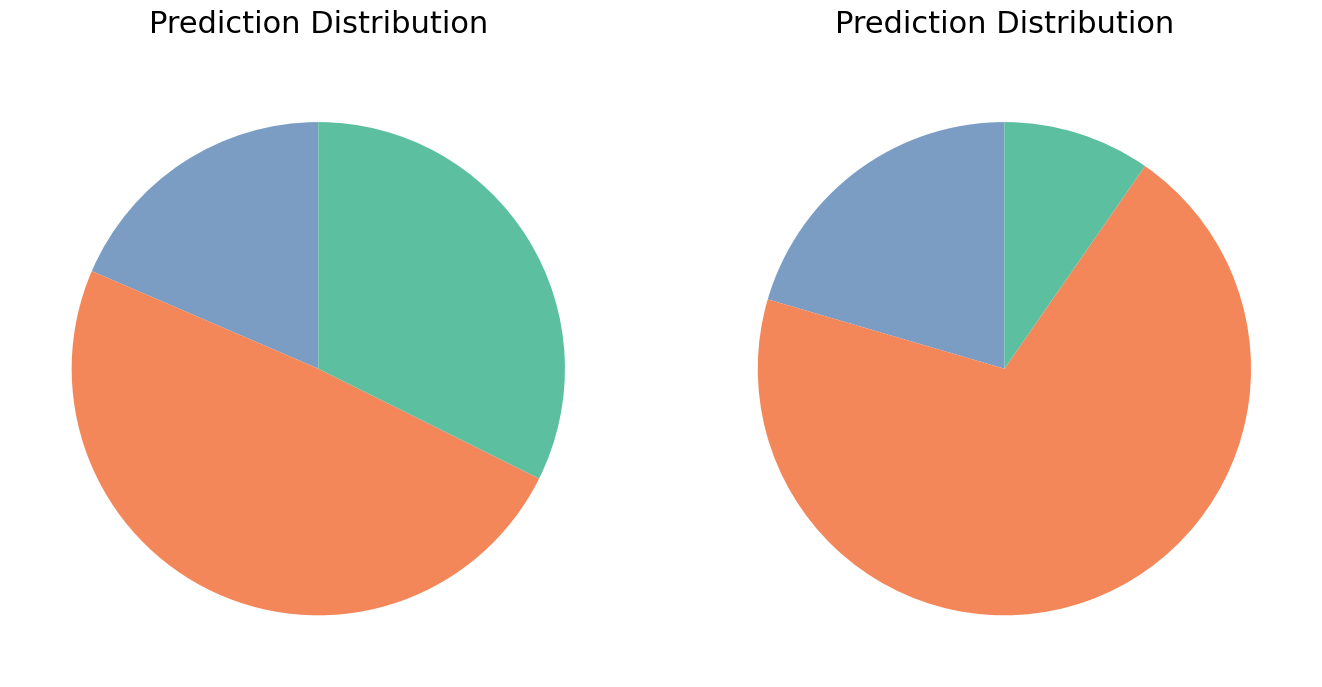

Does Total Docs. (2023) account for over 50% of the chart?

No